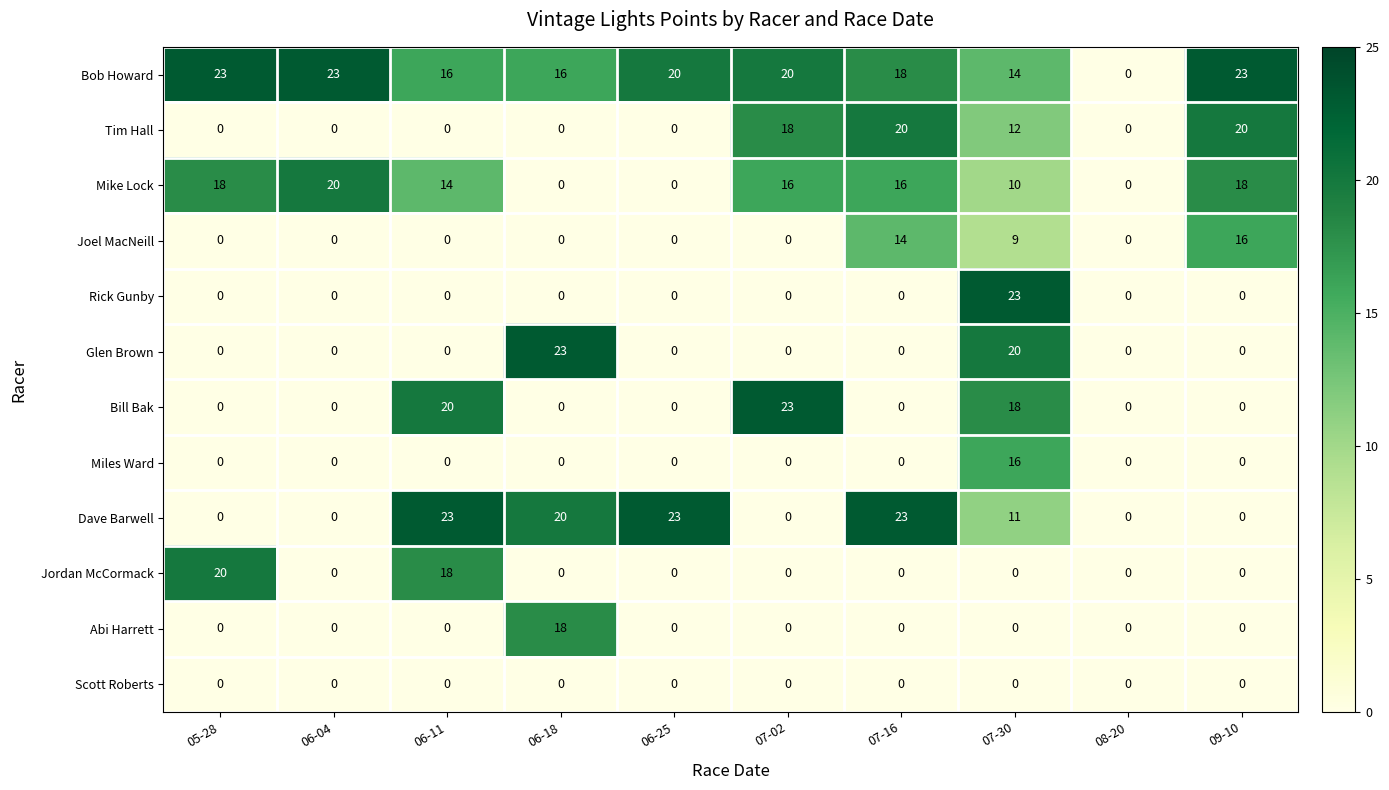

Which series changed the most between 05-28 and 08-20?

Bob Howard